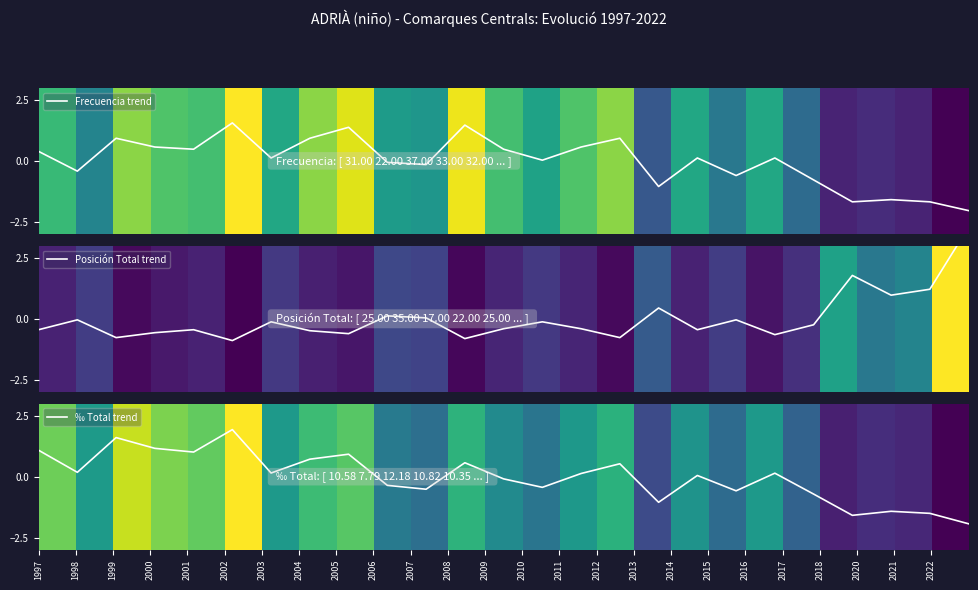

What is the lowest value of the ‰ Total trend series?

-1.9